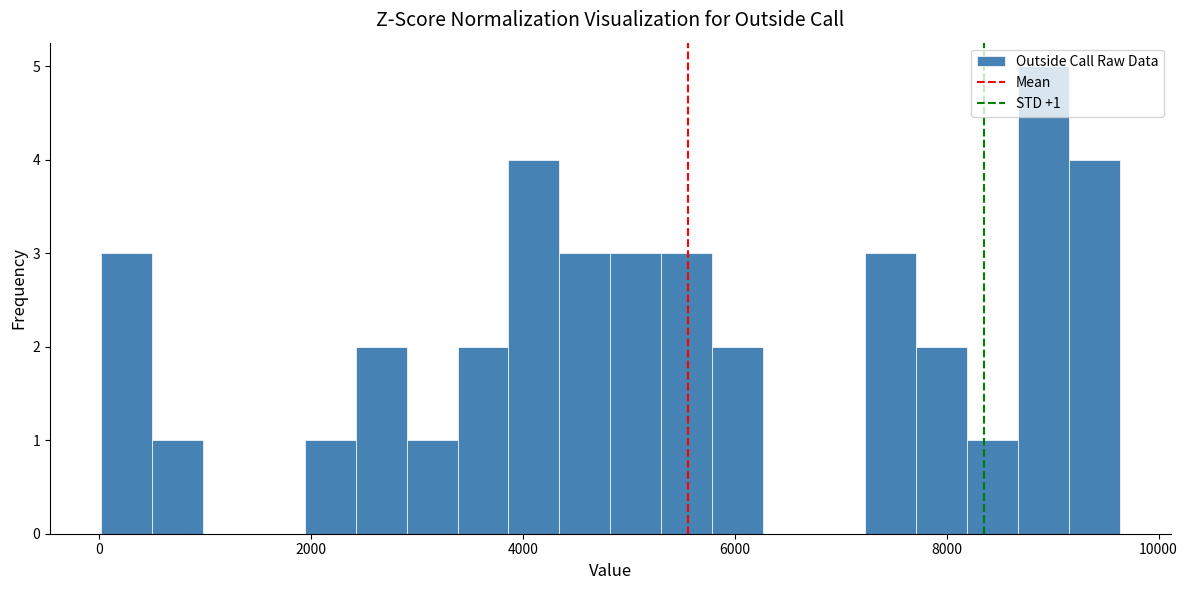

Around what value on the x-axis is the tallest bar? Give the approximate position of its centre, as read against the axis.

9000